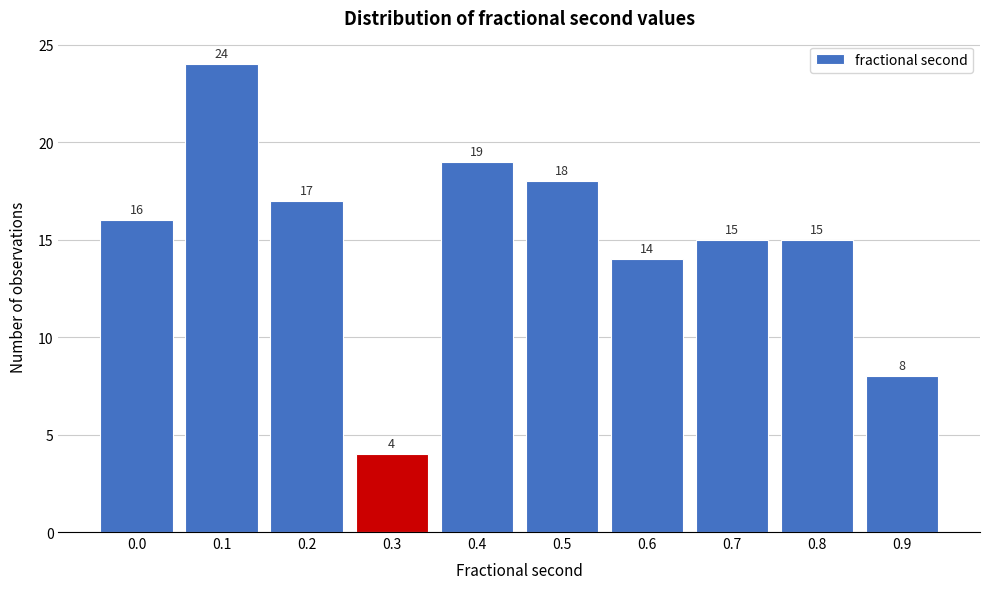

Reading right to left, transcribe all the data shown in this chart.

0.9=8	0.8=15	0.7=15	0.6=14	0.5=18	0.4=19	0.3=4	0.2=17	0.1=24	0.0=16